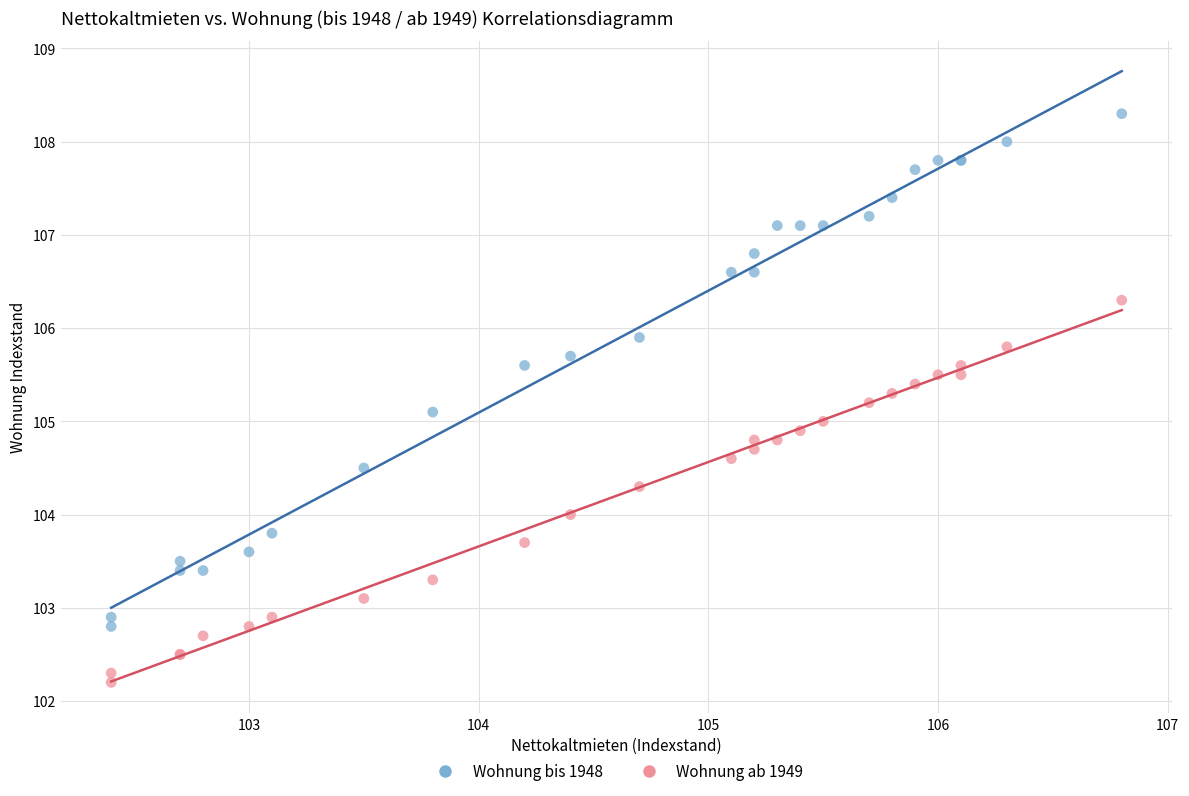

Which series reaches the minimum Y coordinate?

Wohnung ab 1949